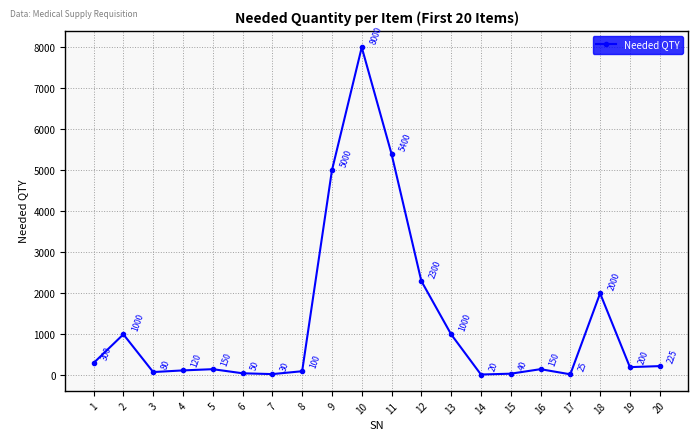

Reading left to right, what are all the values shown in this chart?

1=300	2=1000	3=80	4=120	5=150	6=50	7=30	8=100	9=5000	10=8000	11=5400	12=2300	13=1000	14=20	15=40	16=150	17=25	18=2000	19=200	20=225